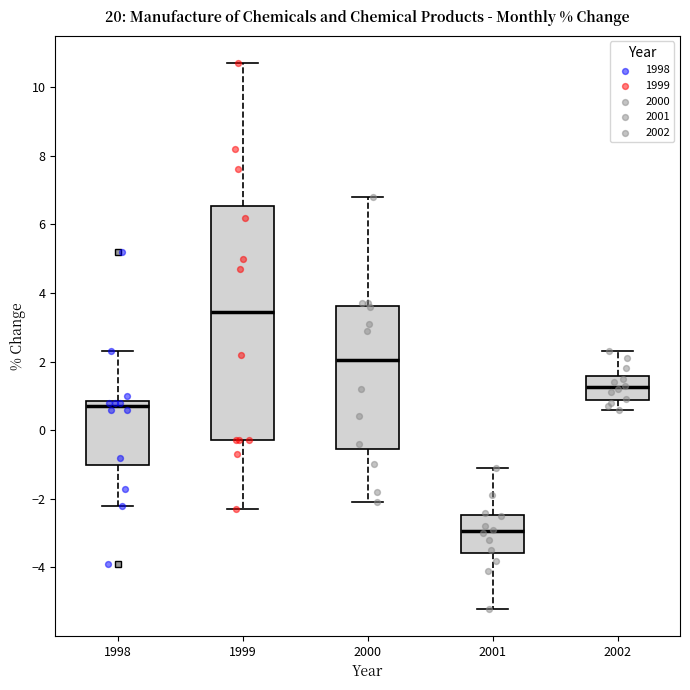

Which box has the lowest median line?

2001